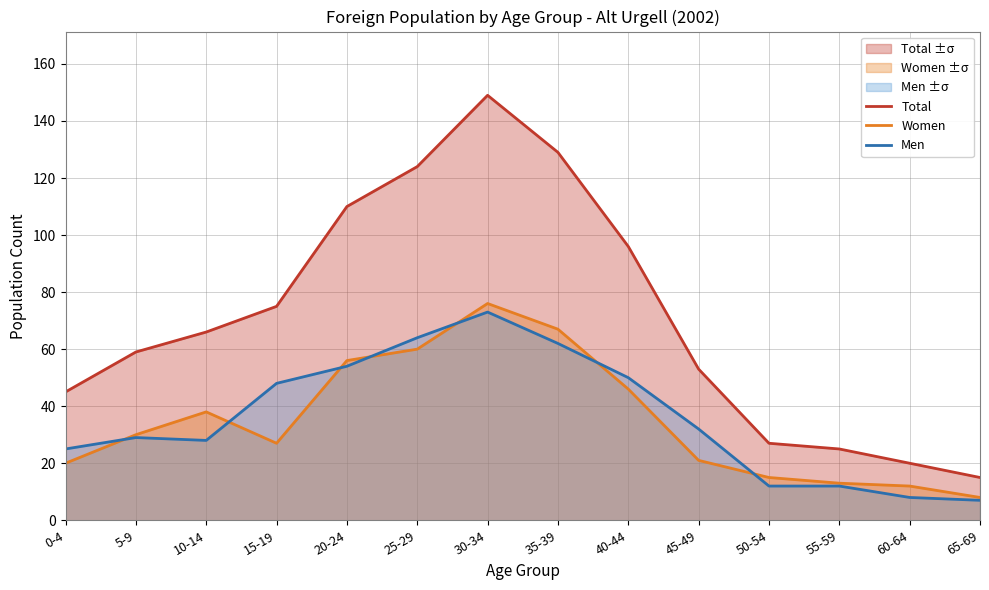

Rank the series at 55-59 from lowest to highest value.

Men, Women, Total